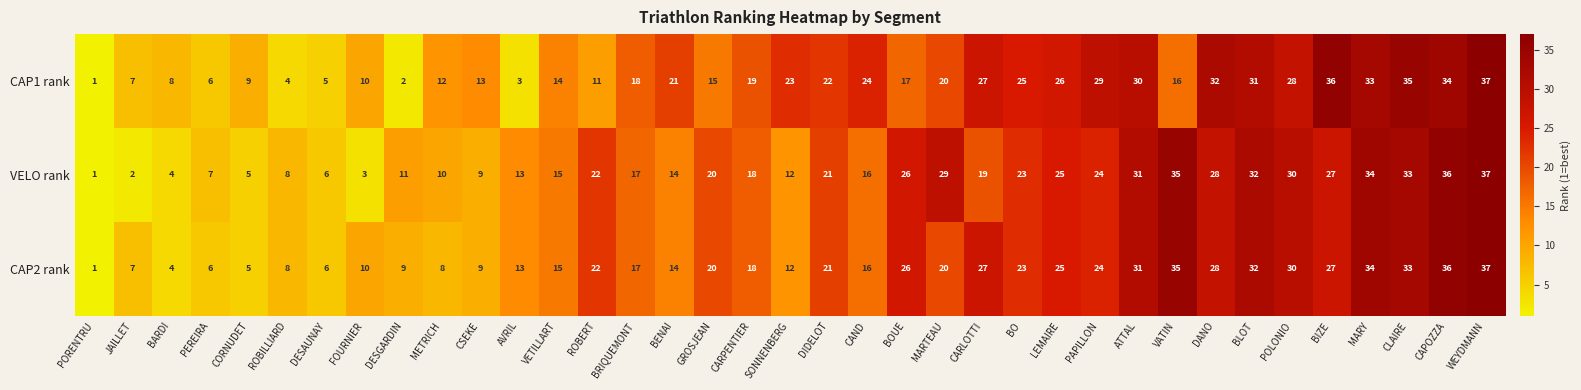

At which label does CAP1 rank reach its minimum?

PORENTRU